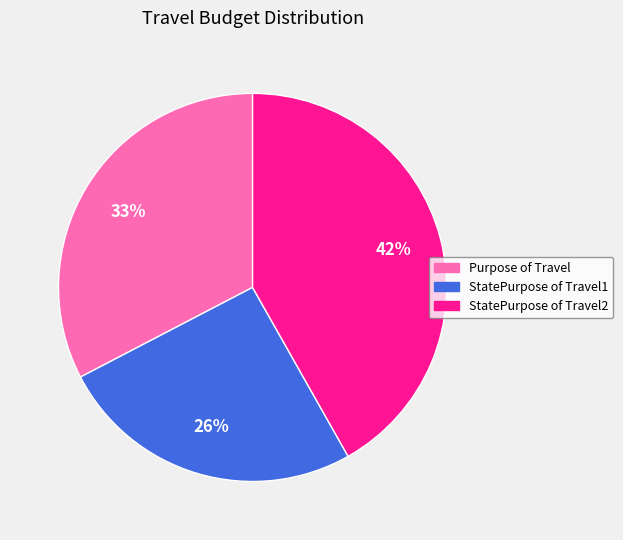

What is the smallest slice in the pie chart?

StatePurpose of Travel1